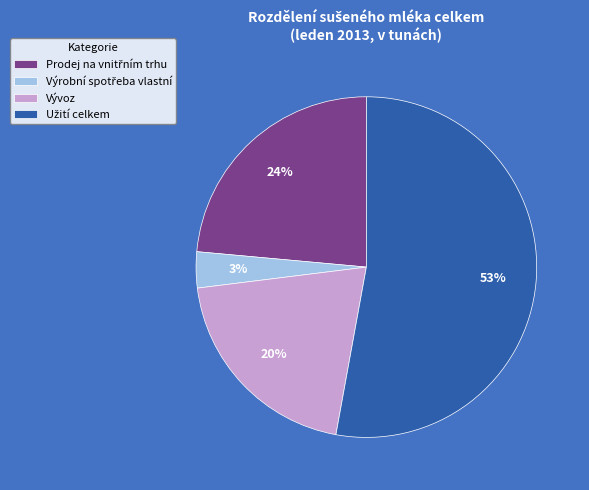

Count the number of slices in the pie.

4